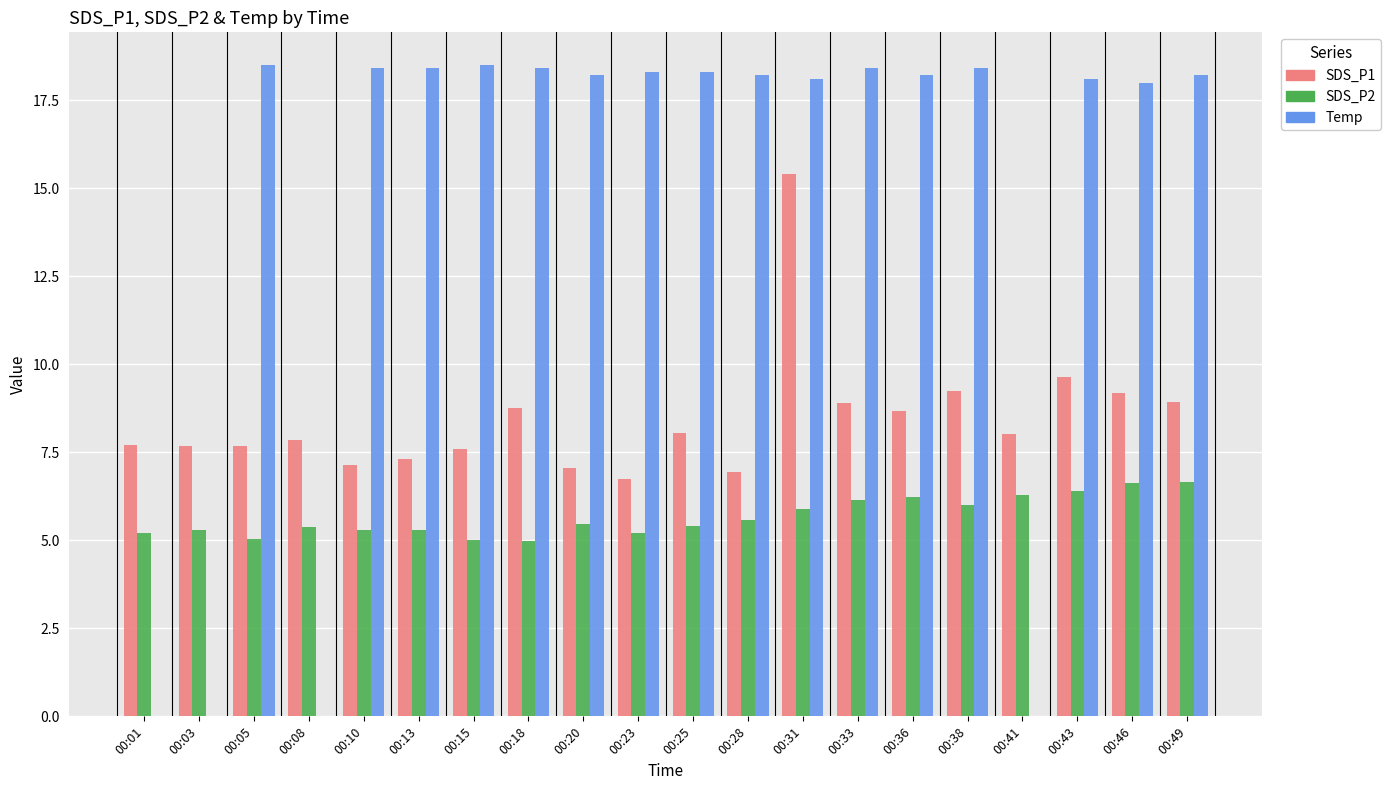

What is the sum of the Temp values at 00:08 and 00:18?

18.4